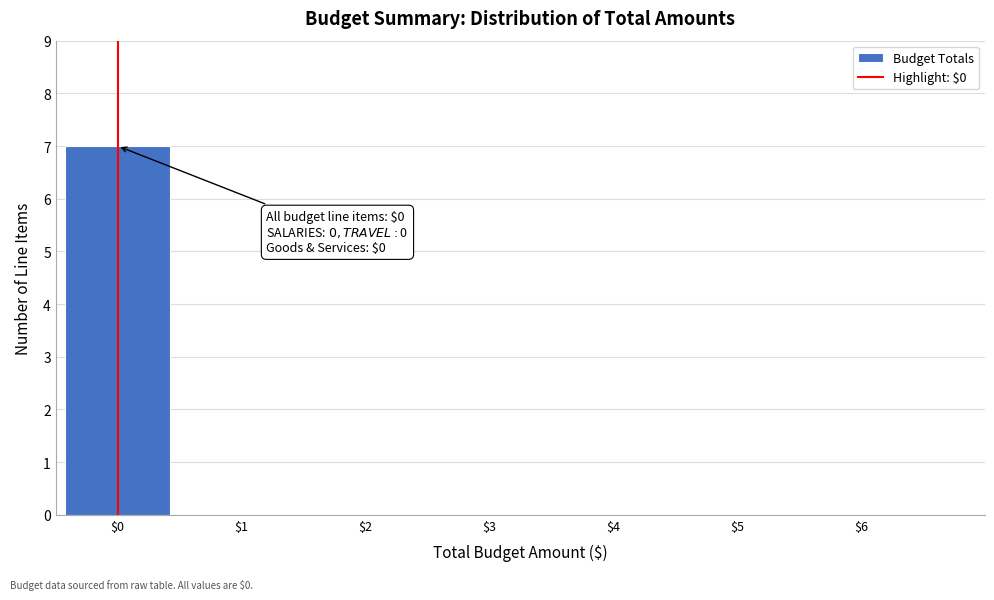

What is the sum of all values?

7